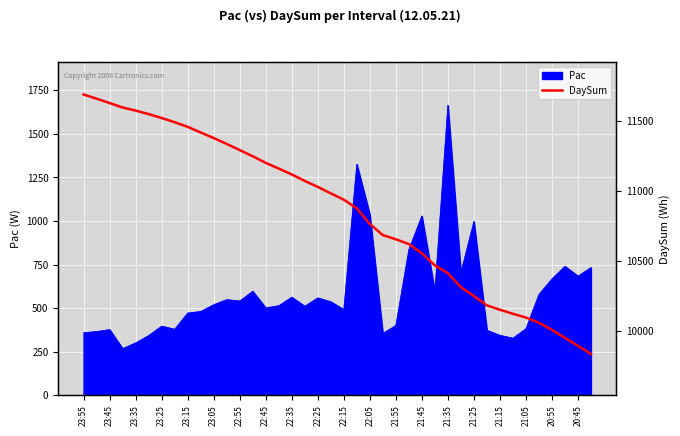

What is the highest value of the Pac series?

1664